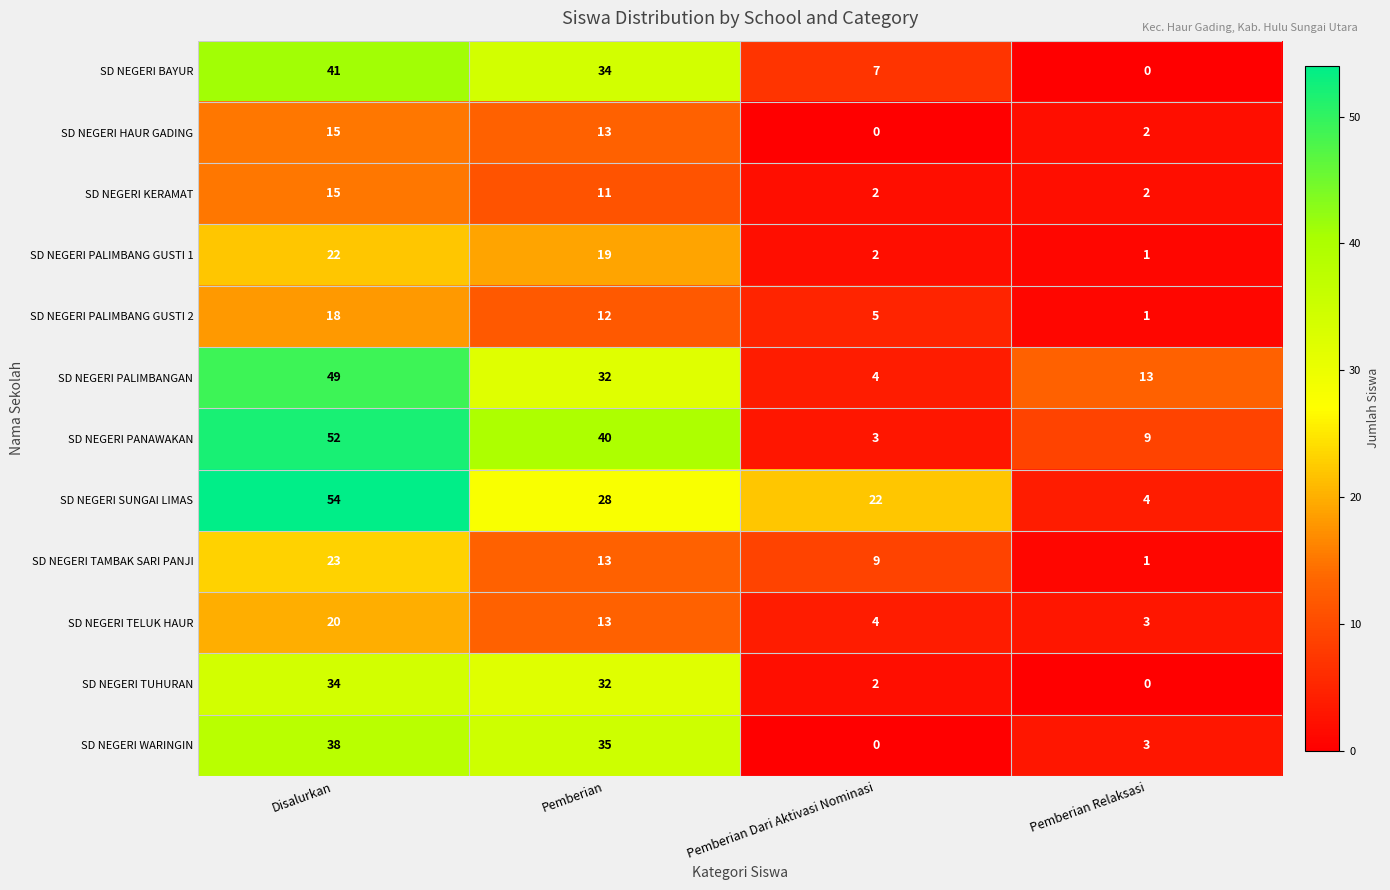

Which series changed the most between Pemberian Dari Aktivasi Nominasi and Pemberian Relaksasi?

SD NEGERI SUNGAI LIMAS